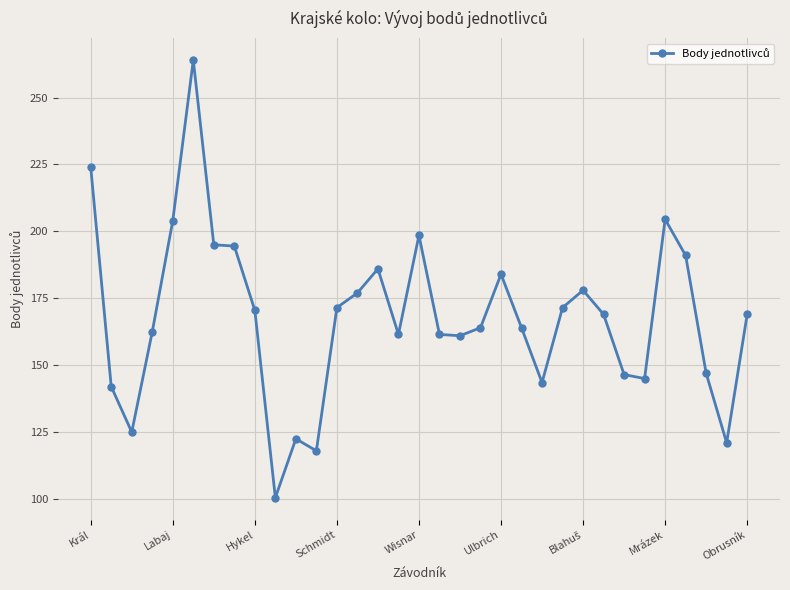

What is the minimum value shown in the chart?

100.5